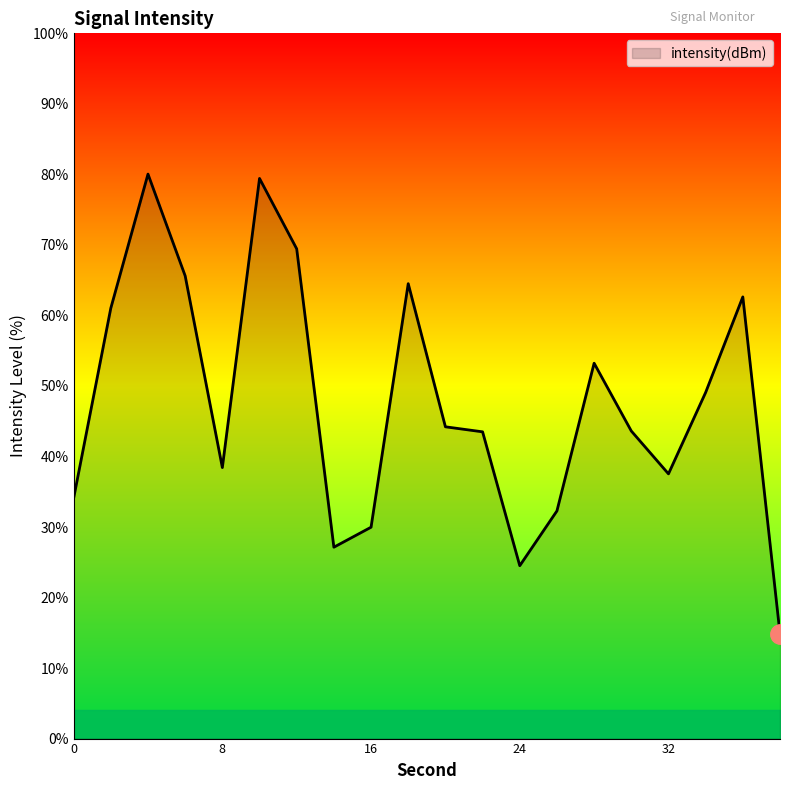

What is the greatest value displayed?

80.0